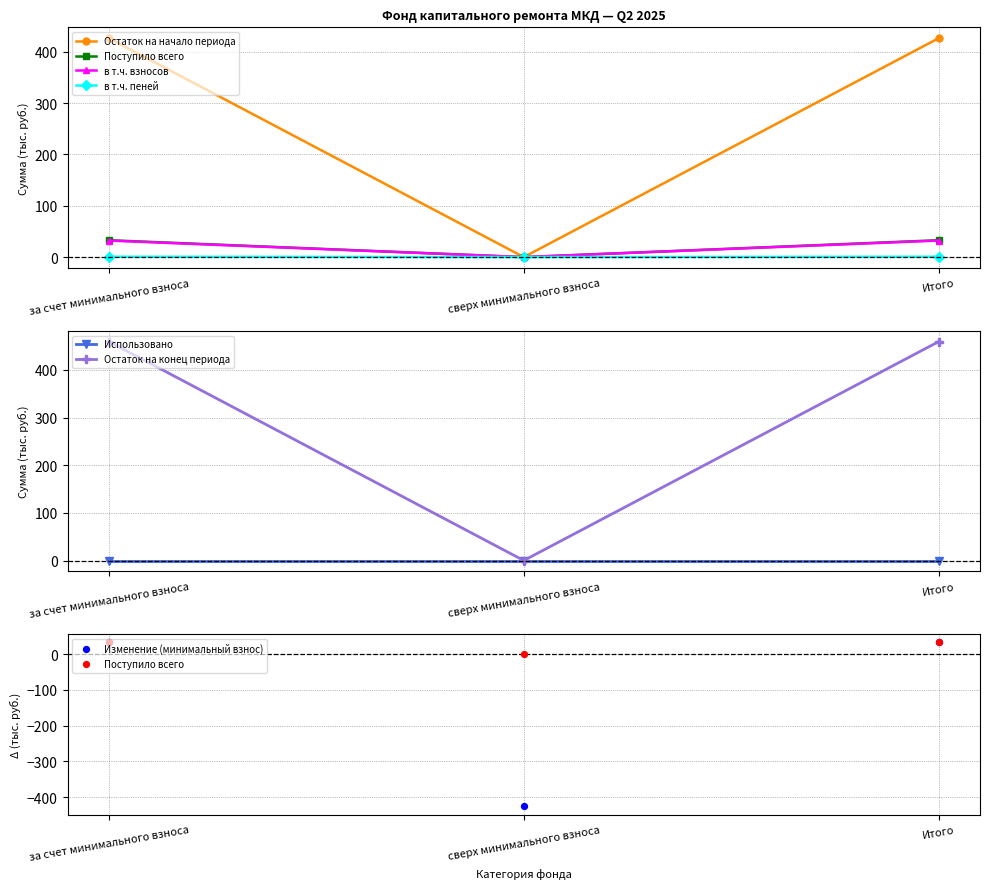

Which series has the largest Y range (max minus min)?

Остаток на начало периода